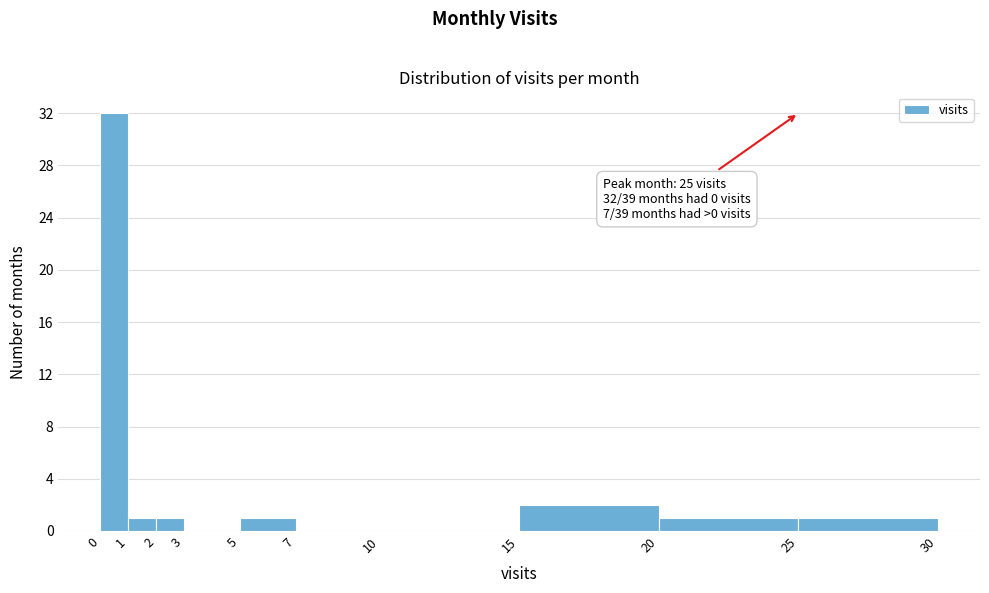

Which range on the x-axis has the tallest bar?

0 to 1